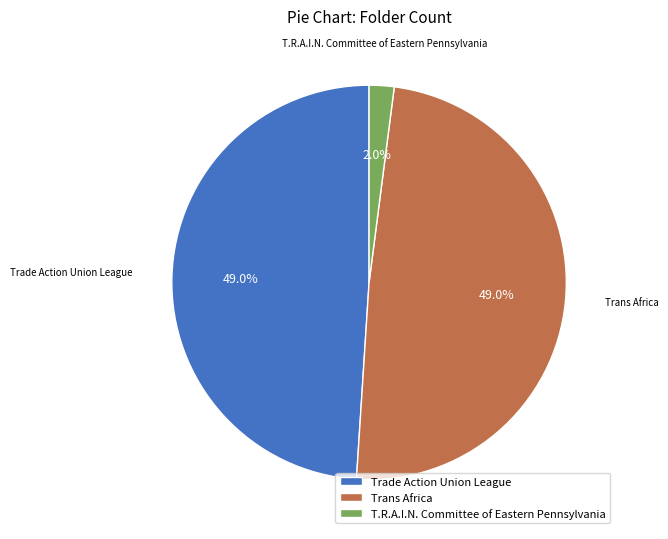

Which slice is the smallest?

T.R.A.I.N. Committee of Eastern Pennsylvania